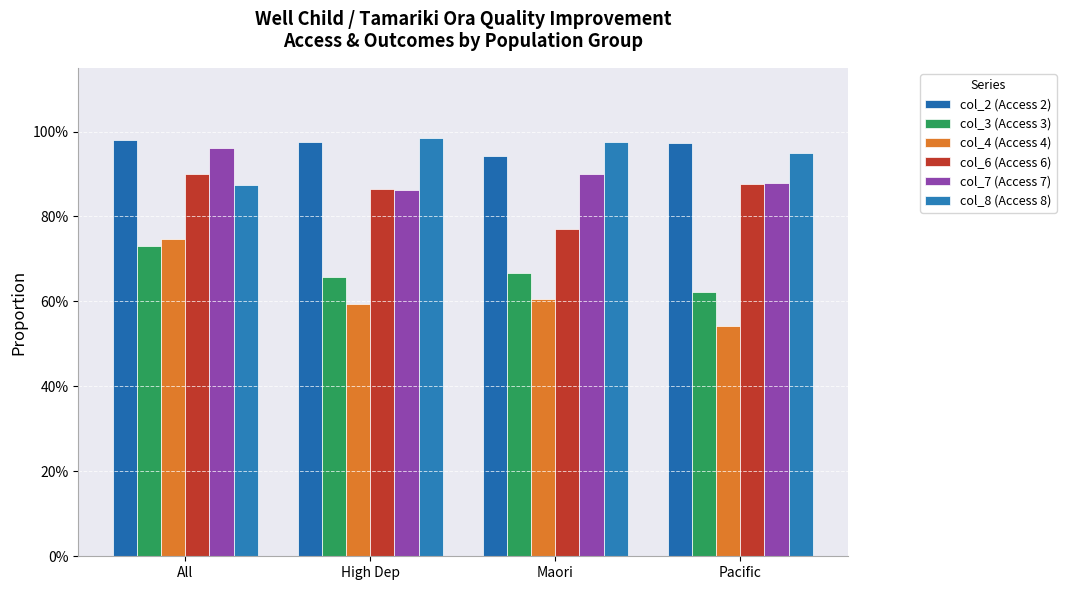

Are the bars horizontal?

No